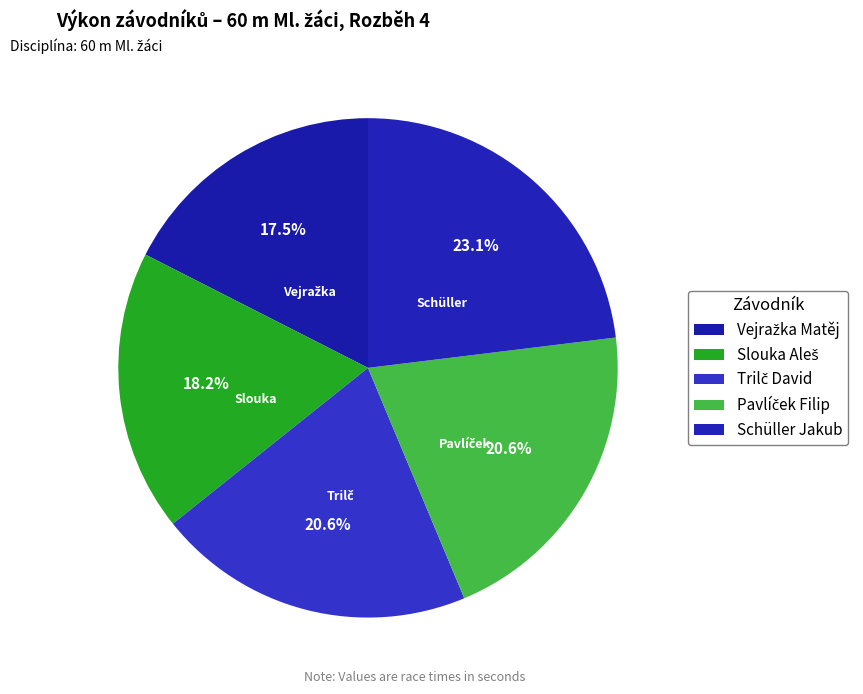

How many segments does this pie chart have?

5